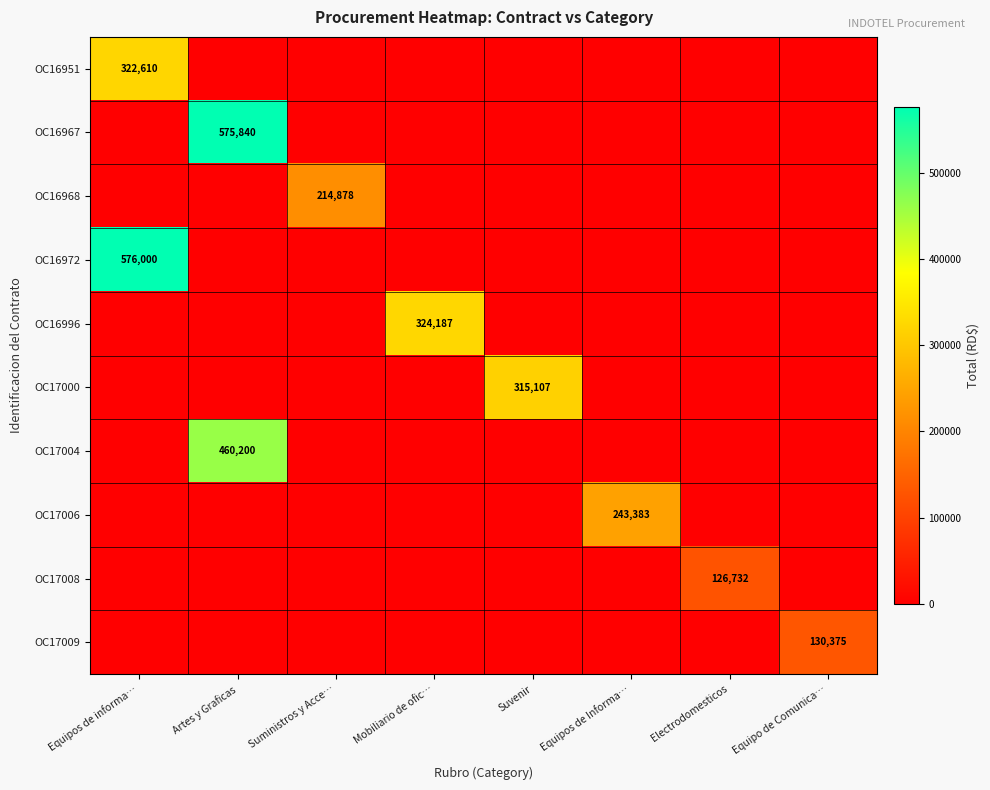

The OC16967 series shows 213291.4 at Electrodomesticos. True or false?

False